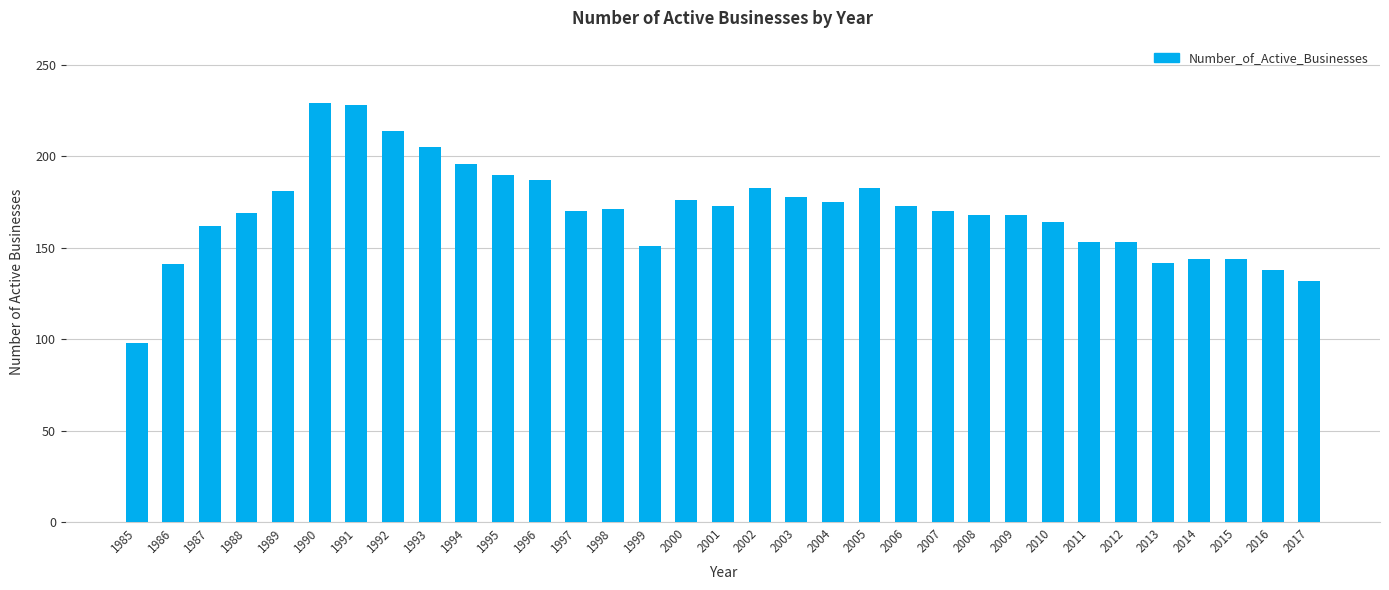

What is the change in value from 1991 to 2004?

-53